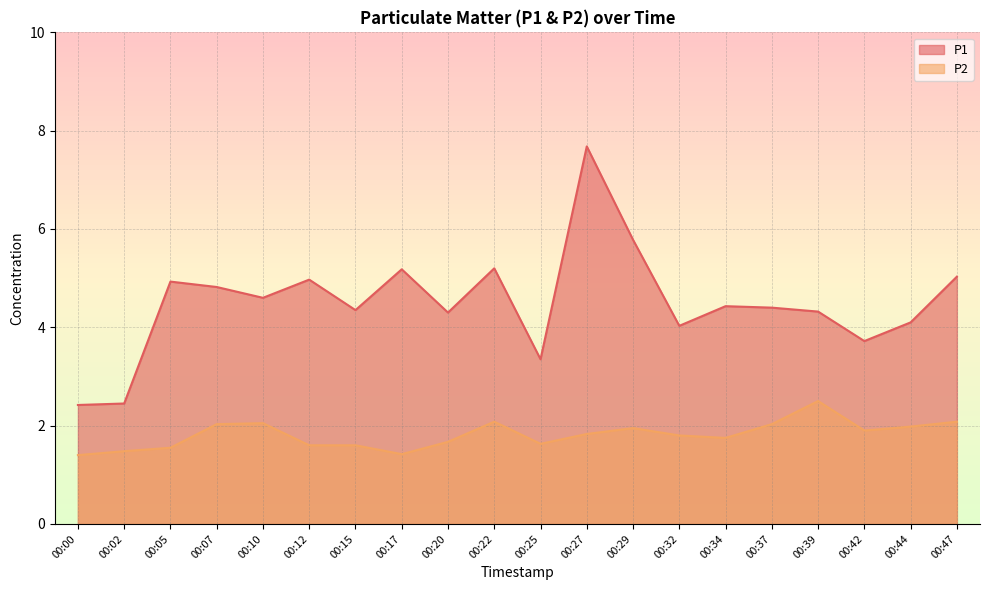

List the series in order of their peak value, lowest first.

P2, P1